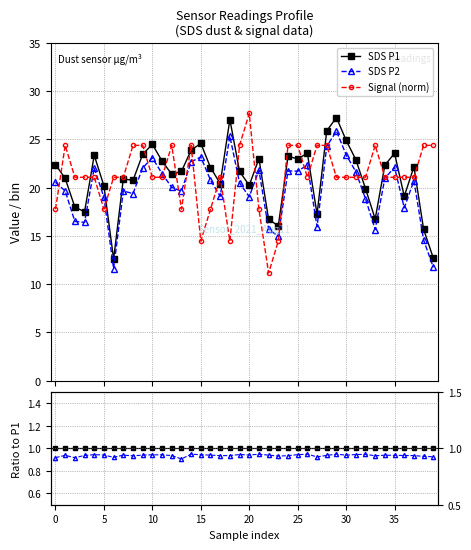

What is the minimum value for SDS P2?

11.6